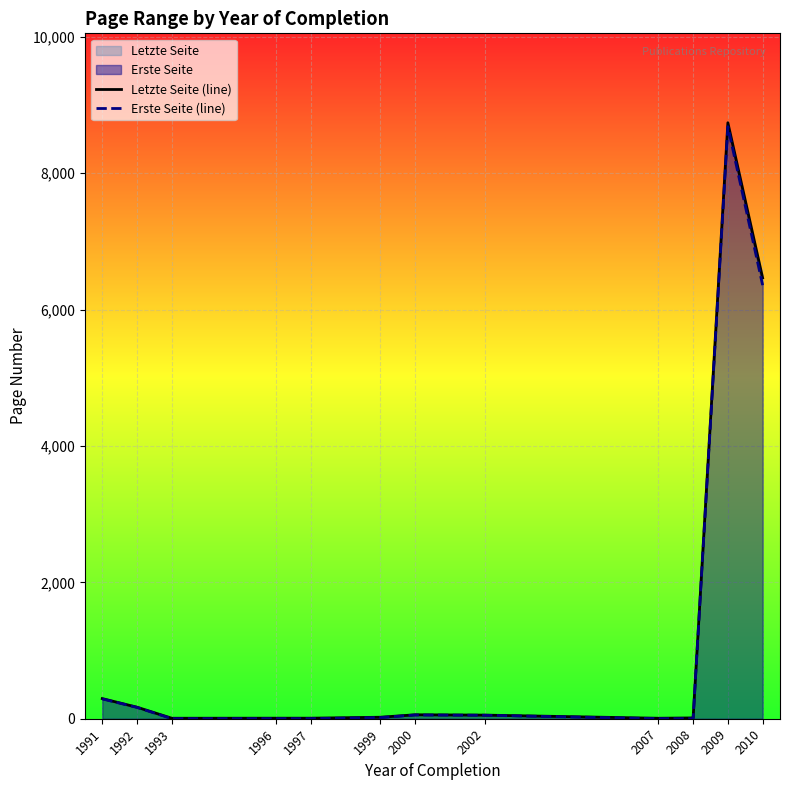

How many lines are shown in the chart?

2